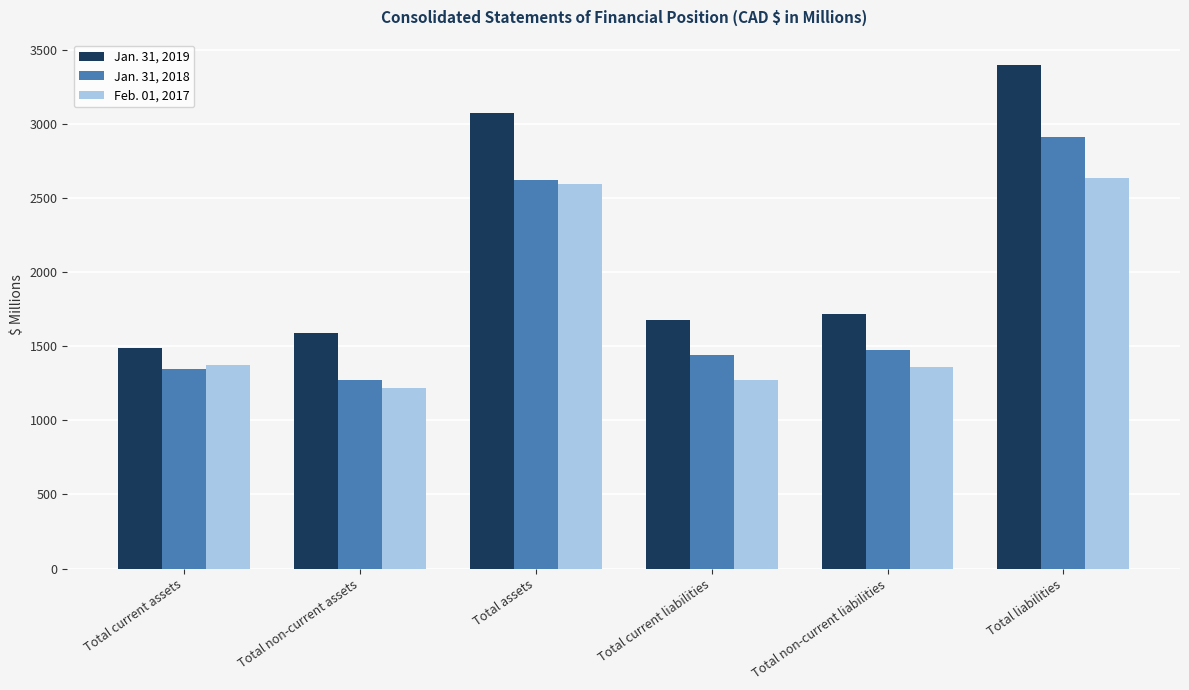

At which category does the chart reach its minimum across all series?

Total non-current assets